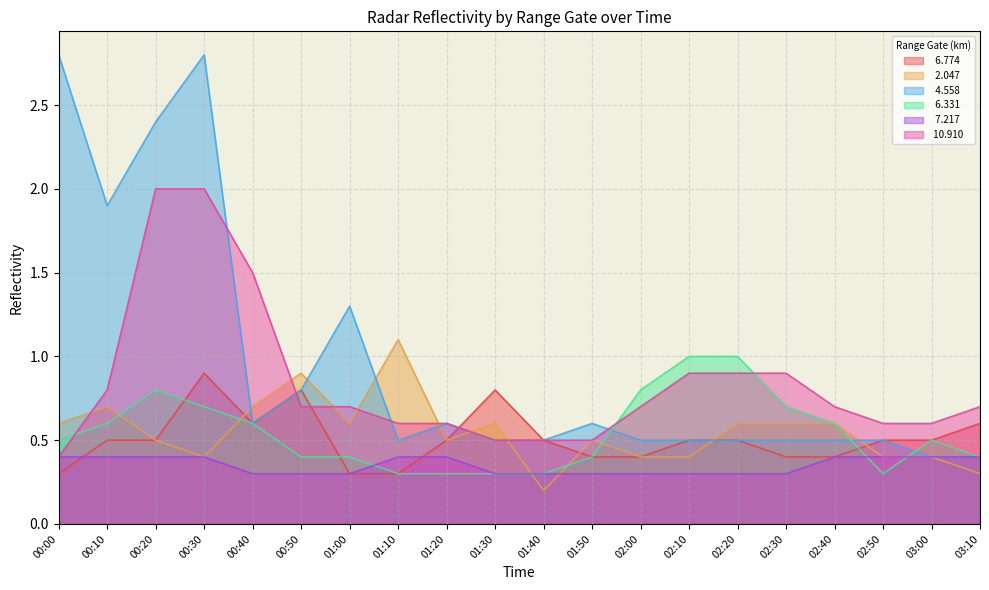

What is the difference between the second highest and minimum values in the   2.047 series?

0.7